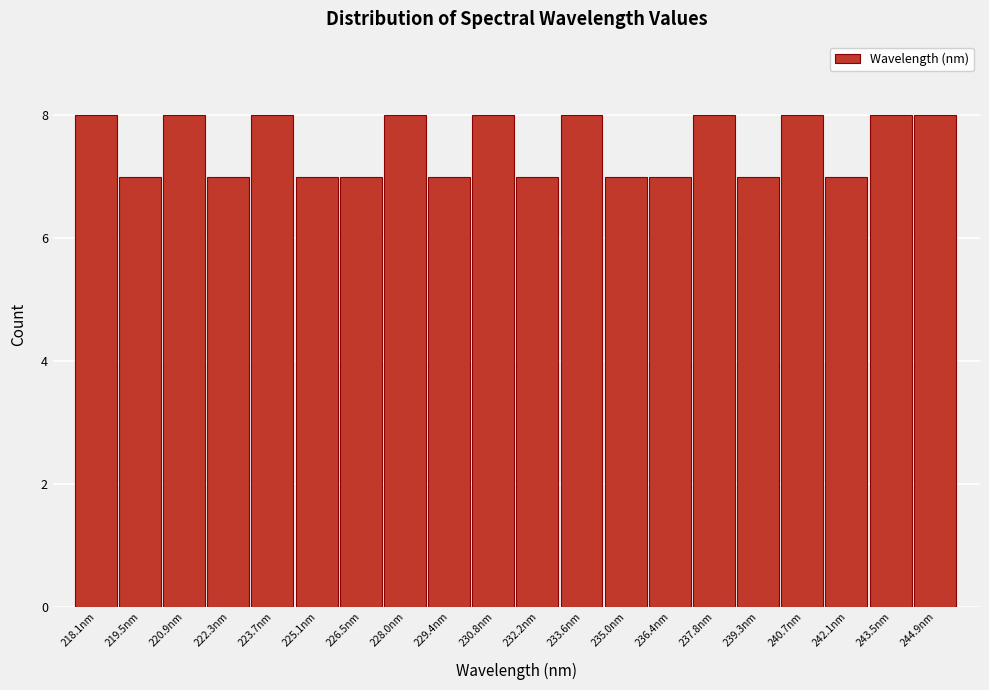

Reading left to right, extract all data points from this chart.

8	7	8	7	8	7	7	8	7	8	7	8	7	7	8	7	8	7	8	8